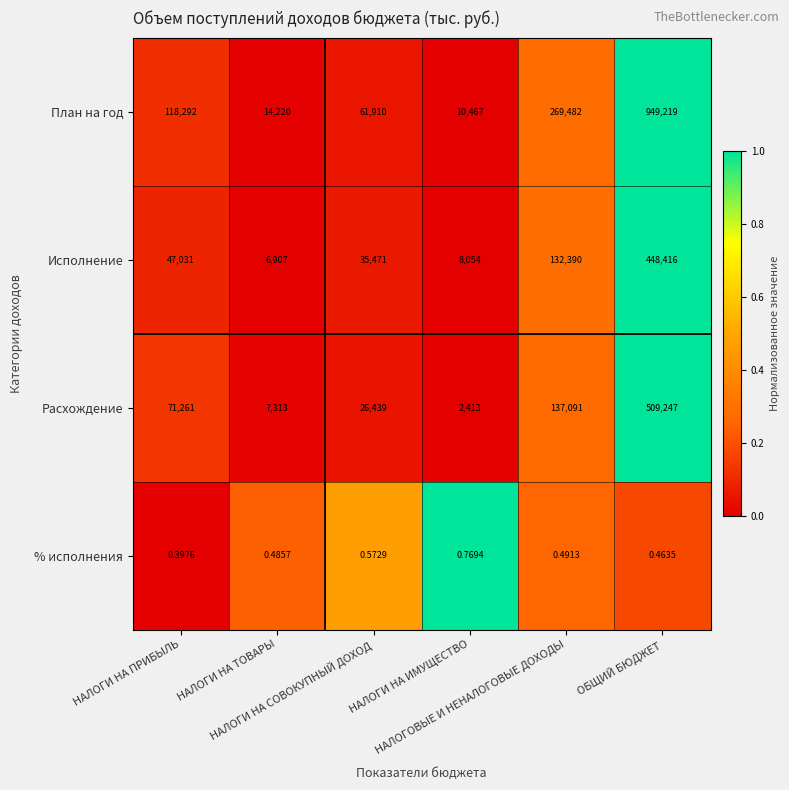

Rank the series by their maximum value, from lowest to highest.

% исполнения, Исполнение, Расхождение, План на год